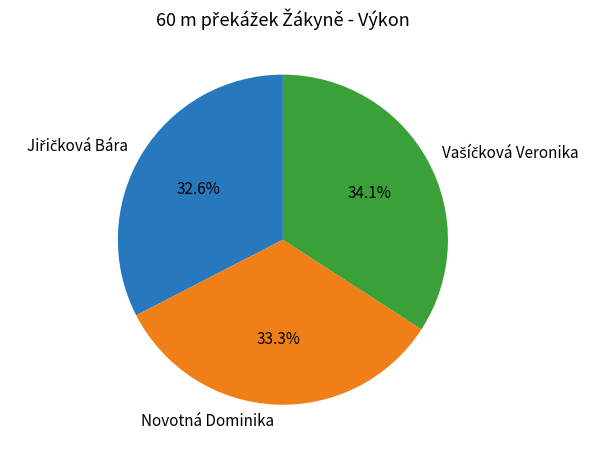

How much of the chart is everything except Novotná Dominika?

66.7%